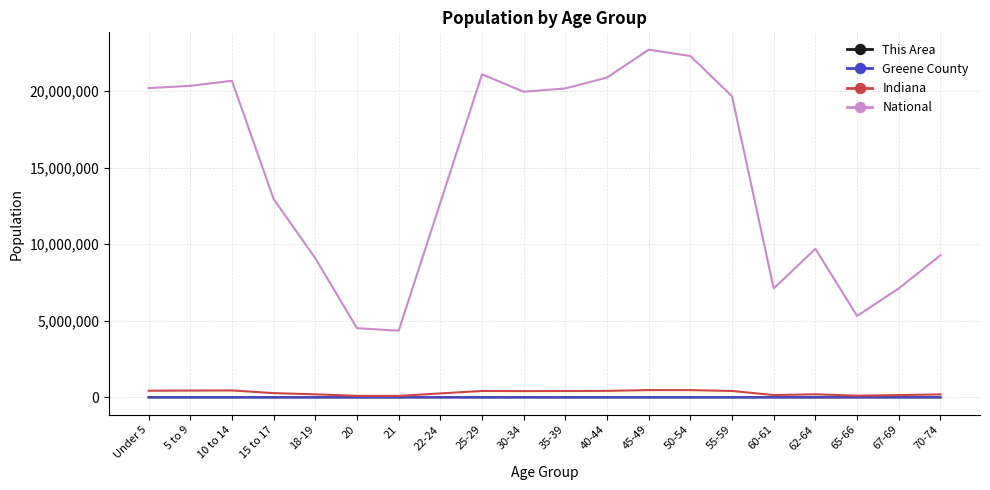

What is the spread (max minus min) of values at 25-29?

21101618